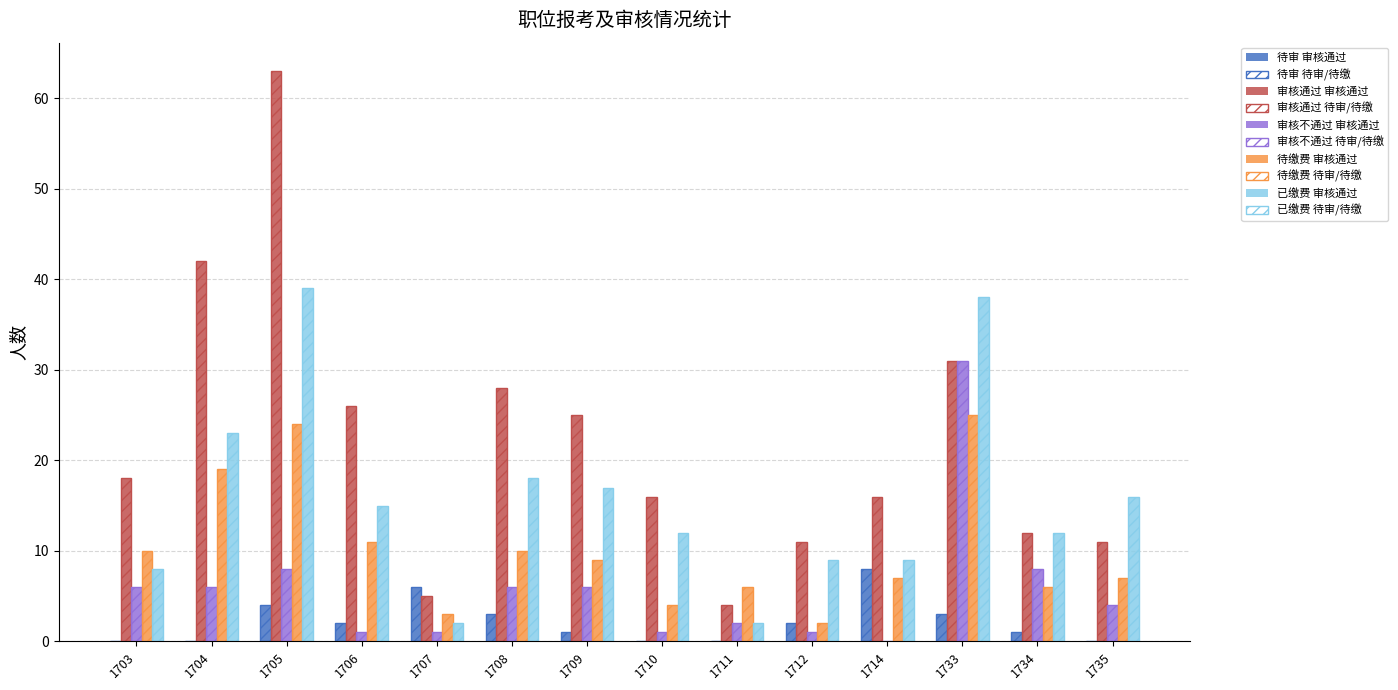

How many distinct data groups are displayed?

10